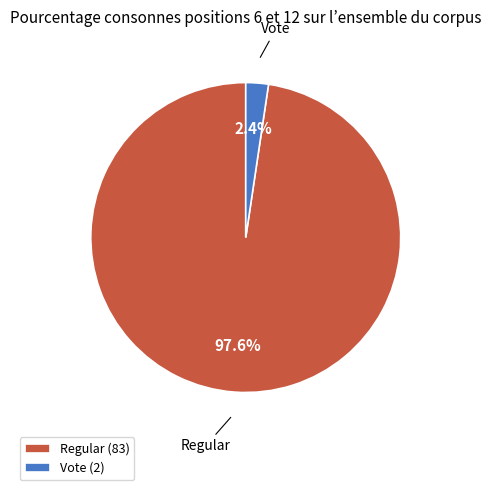

Do Regular and Vote together represent more than half of the pie?

Yes